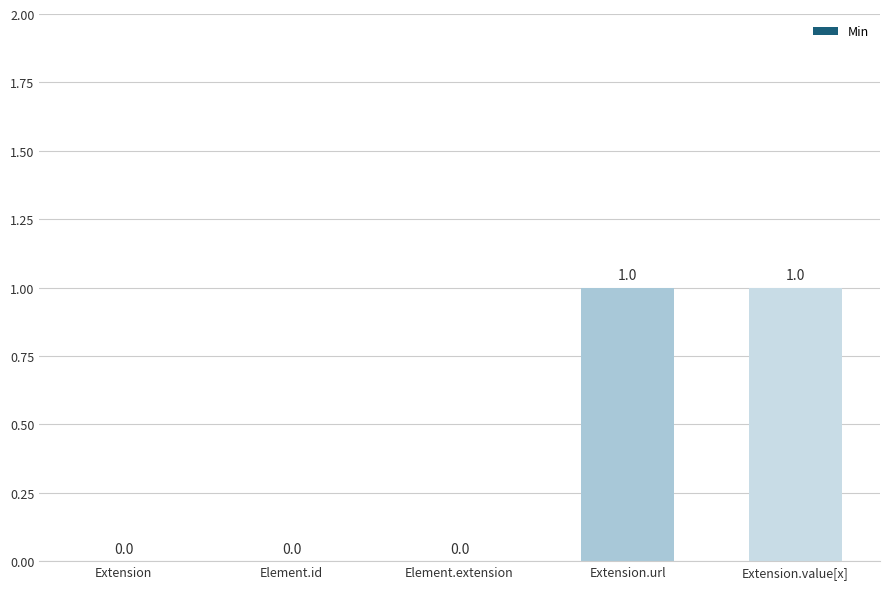

What is the greatest value displayed?

1